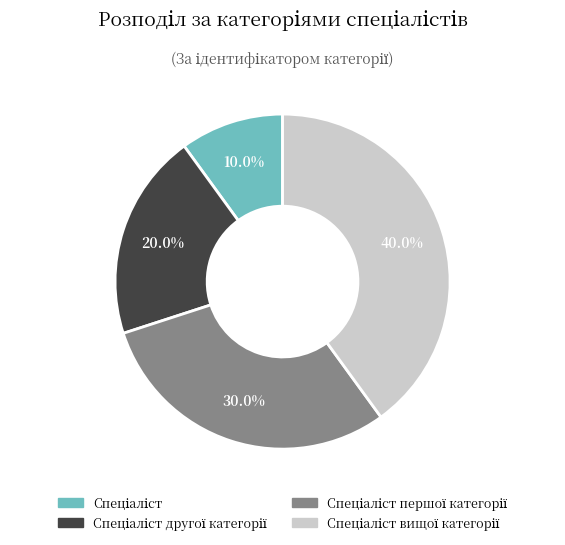

Is there any slice that represents more than half of the pie?

No